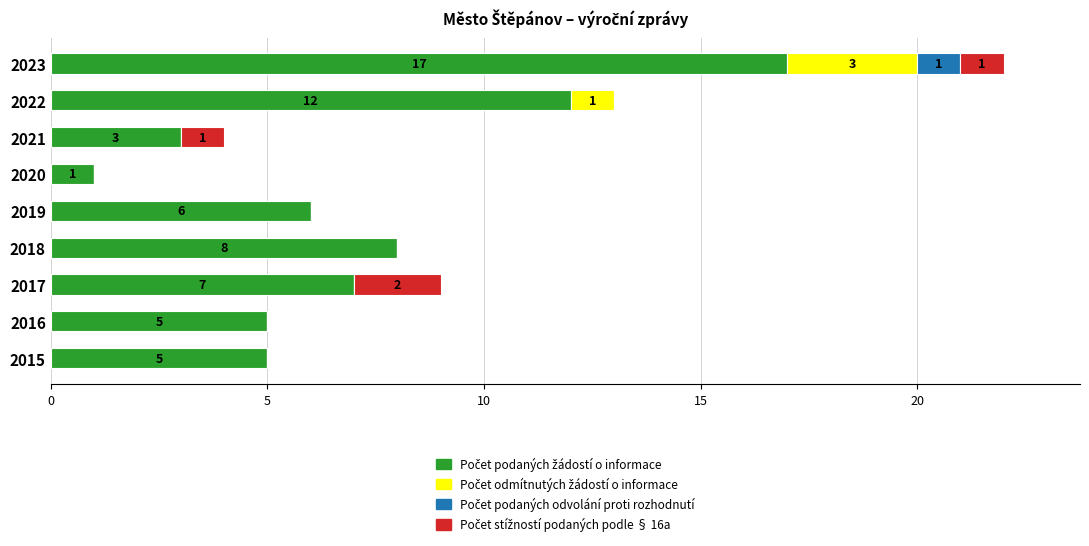

At which category is the sum across all series the highest?

2023